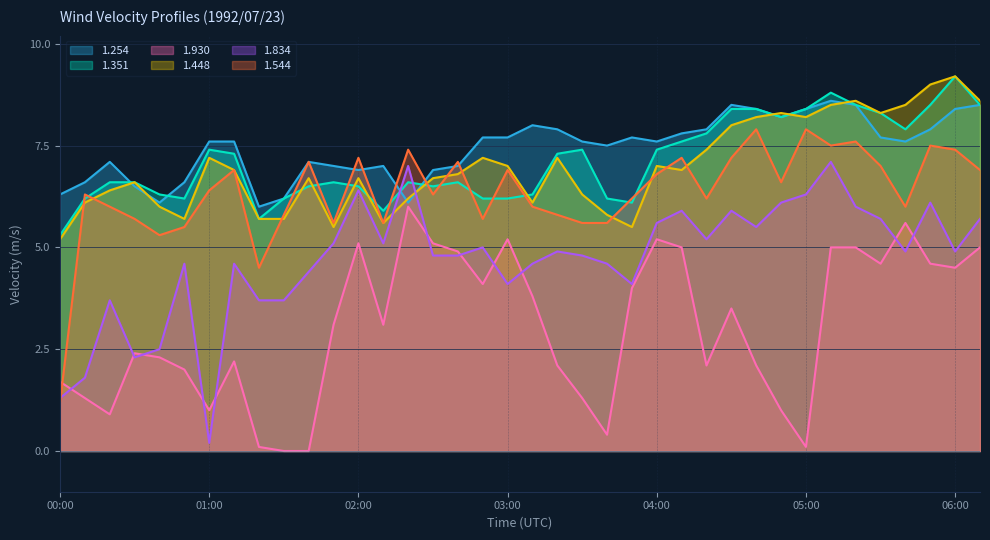

Which series has the largest range (max minus min)?

1.834